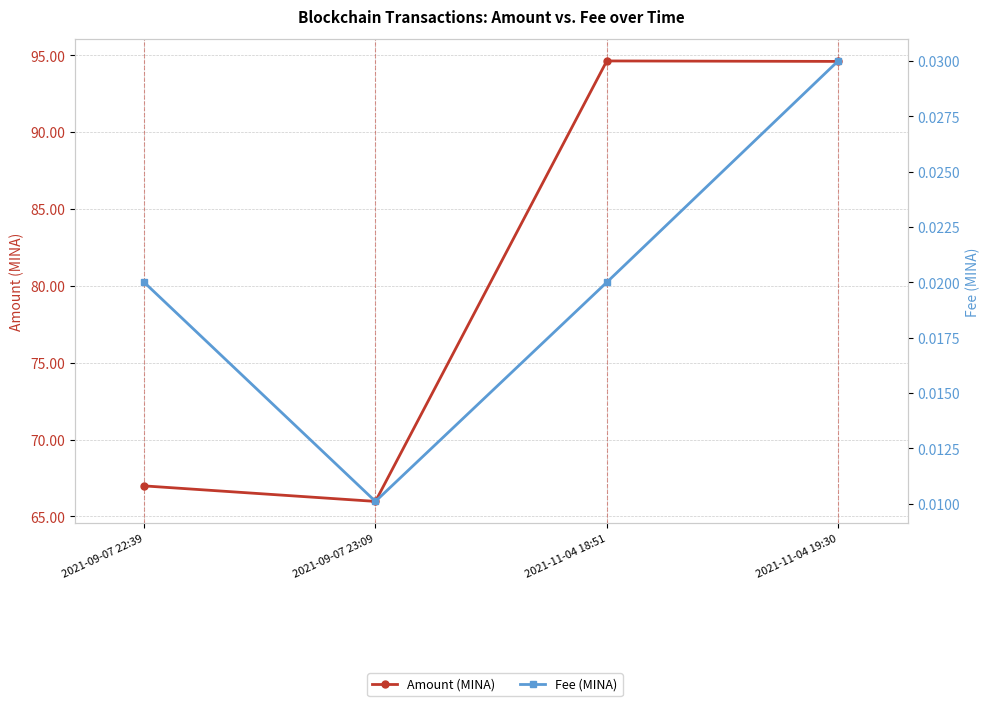

The value of Amount (MINA) at 2021-11-04 19:30 is 94.6. True or false?

True